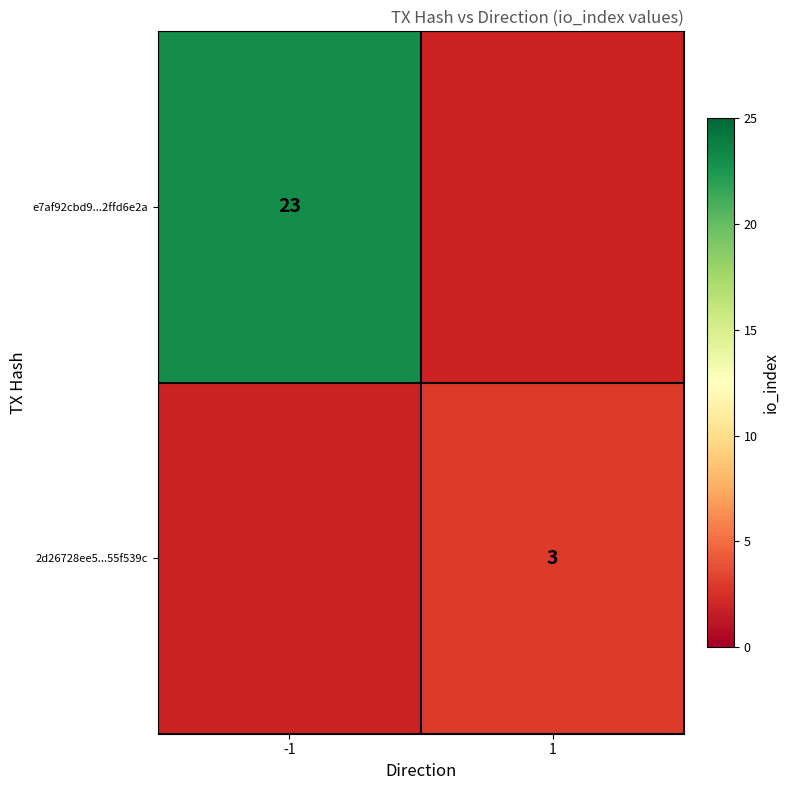

True or false: e7af92cbd9...2ffd6e2a has a value of 15 at -1.

False